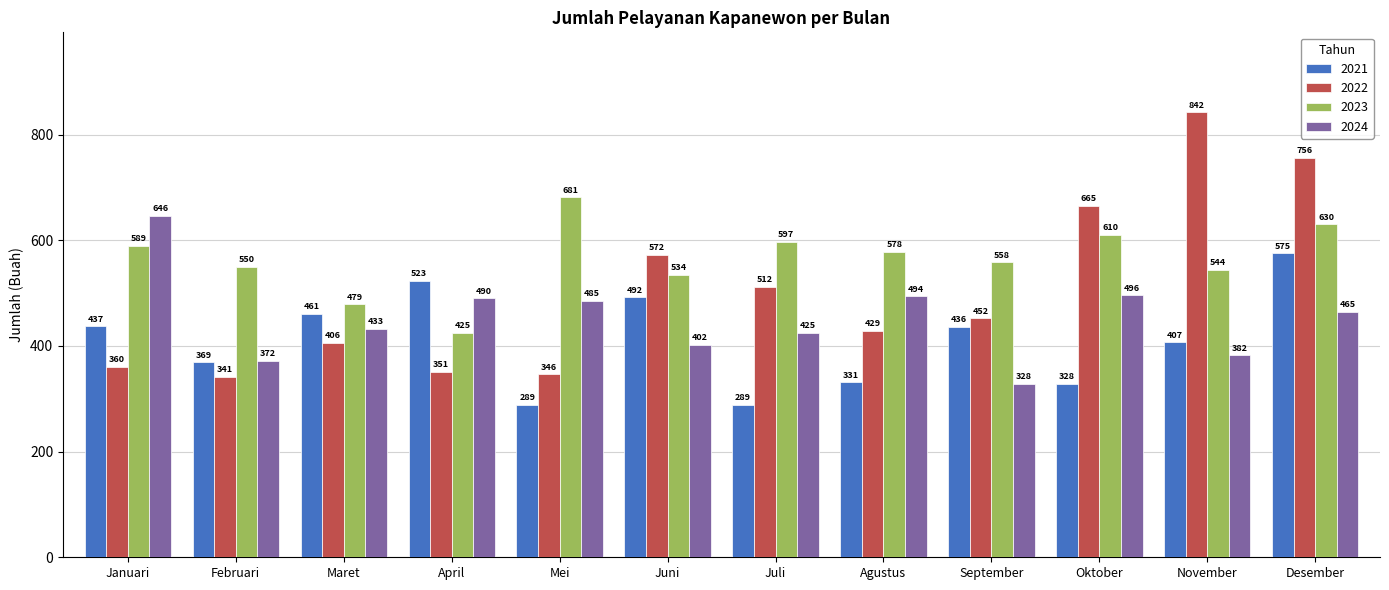

Read the 2023 value at Oktober, to the nearest 50.

600